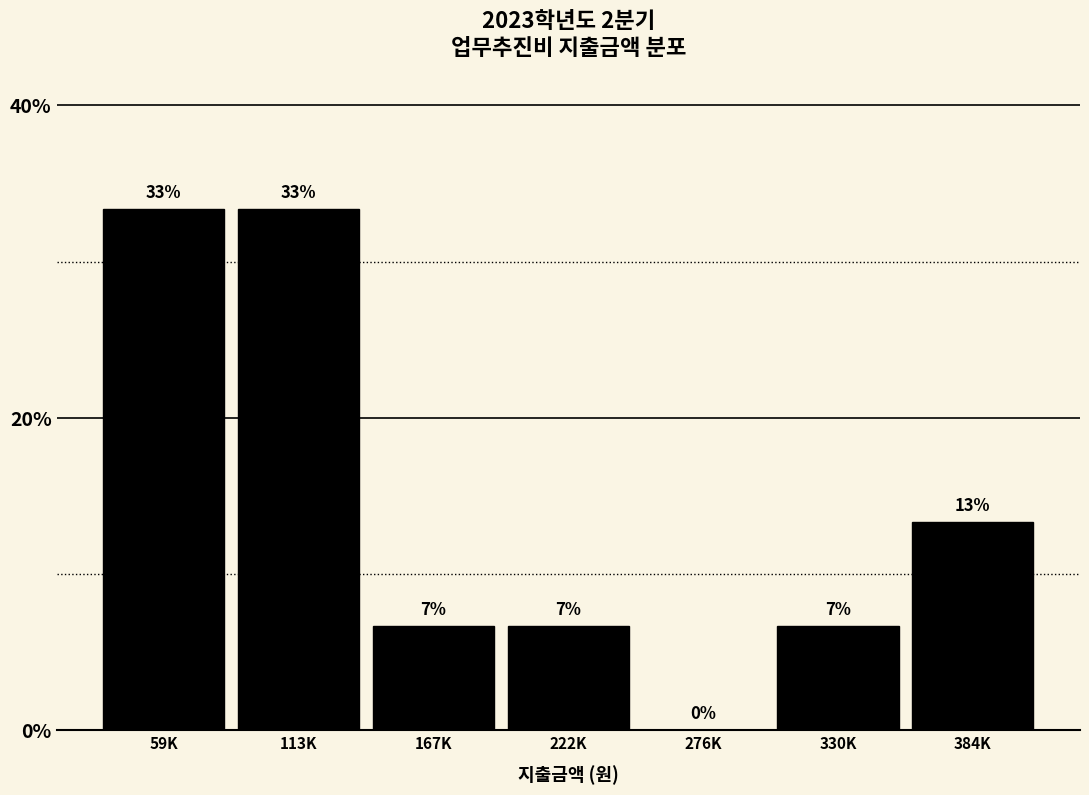

Are the bars horizontal?

No